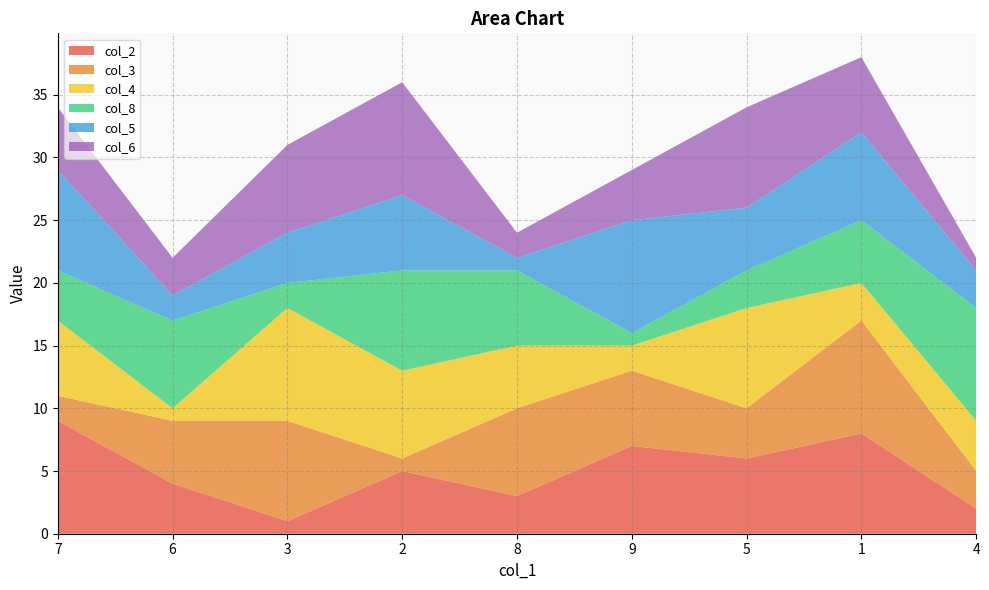

Reading left to right, transcribe all the data shown in this chart.

col_2: 7=9	6=4	3=1	2=5	8=3	9=7	5=6	1=8	4=2
col_3: 7=2	6=5	3=8	2=1	8=7	9=6	5=4	1=9	4=3
col_4: 7=6	6=1	3=9	2=7	8=5	9=2	5=8	1=3	4=4
col_8: 7=4	6=7	3=2	2=8	8=6	9=1	5=3	1=5	4=9
col_5: 7=8	6=2	3=4	2=6	8=1	9=9	5=5	1=7	4=3
col_6: 7=5	6=3	3=7	2=9	8=2	9=4	5=8	1=6	4=1